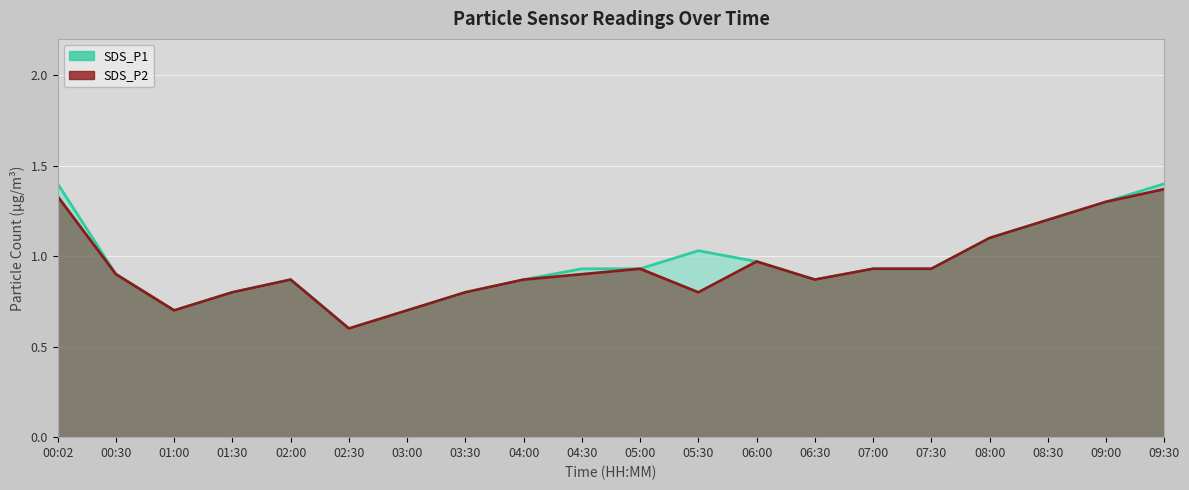

The SDS_P2 series shows 0.6 at 02:30. True or false?

True